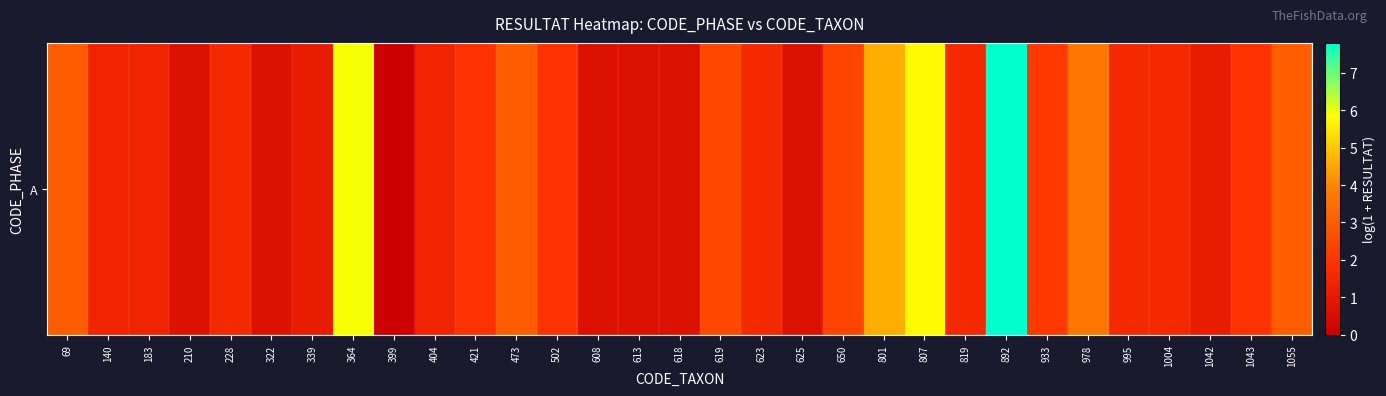

Is it true that the value at 183 is 2.3?

False